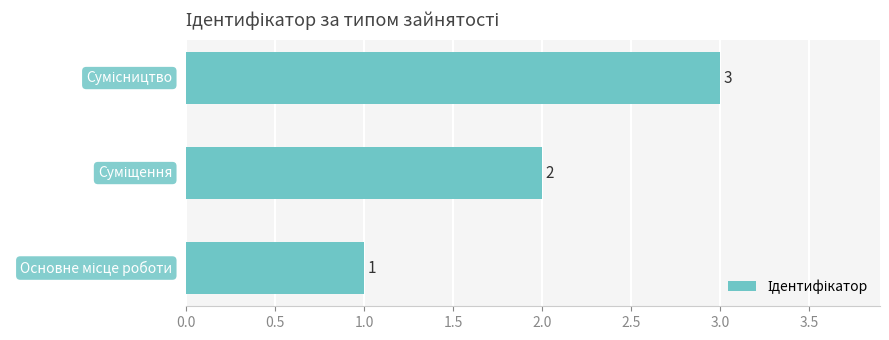

What is the sum of all values?

6